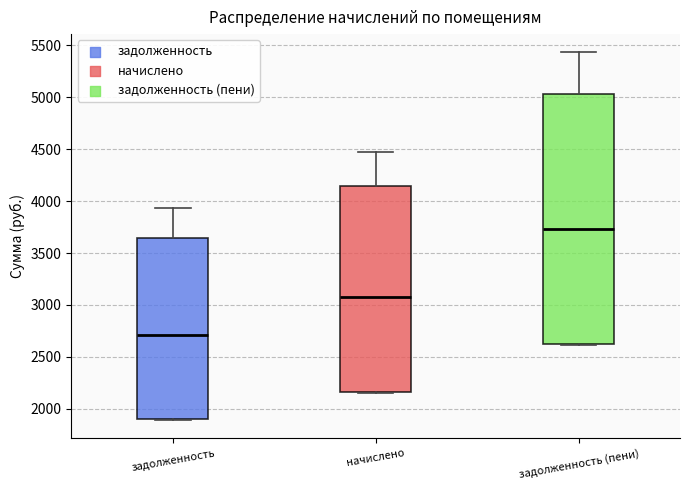

Where is the lower edge of the box for начислено on the y-axis? The values are not printed on the chart, so give them approximately, as read against the axis.

2150